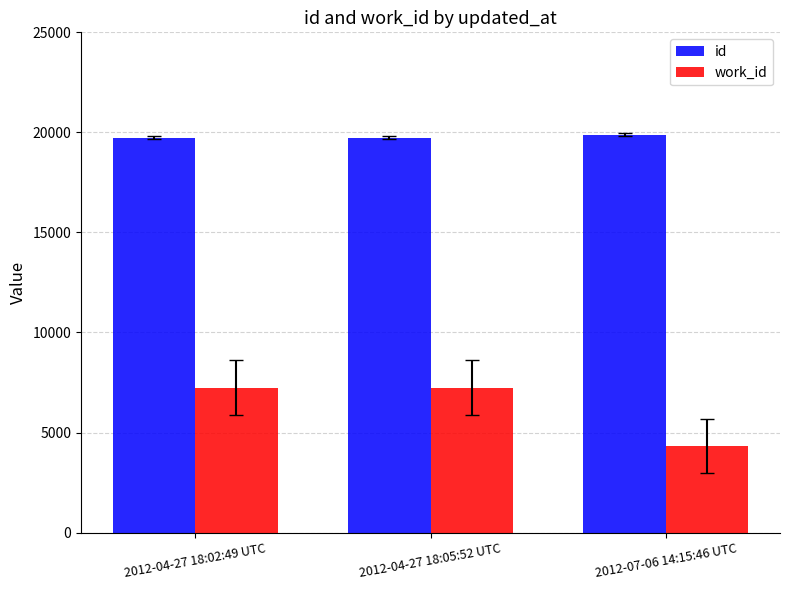

Read the work_id value at 2012-04-27 18:05:52 UTC, to the nearest 100.

7200